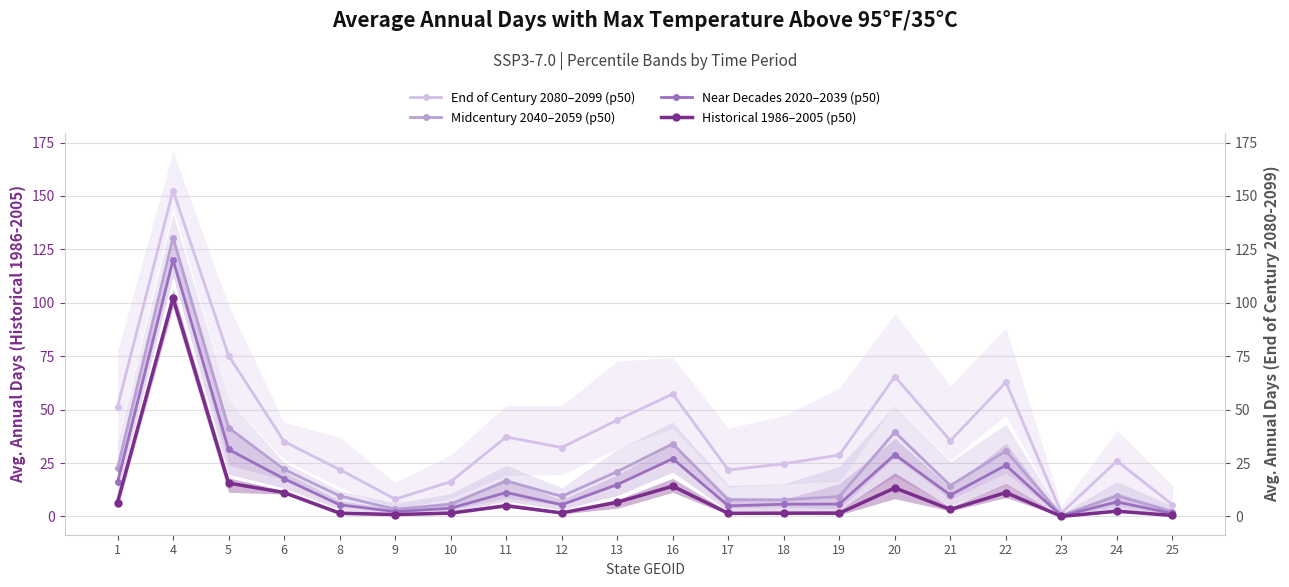

Count the number of categories in the chart.

20